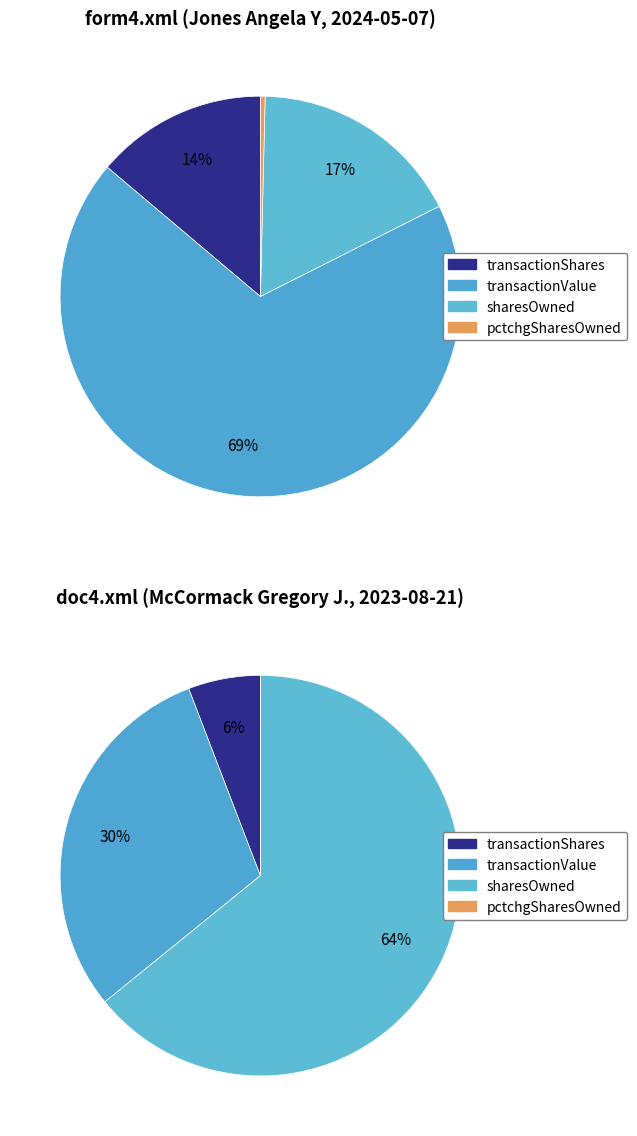

To the nearest percent, what percentage of the pie is doc4.xml?

45%